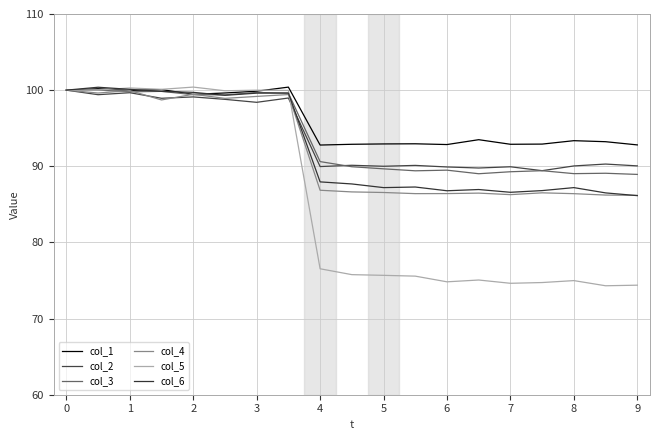

Is this an area chart (filled region under the line)?

No